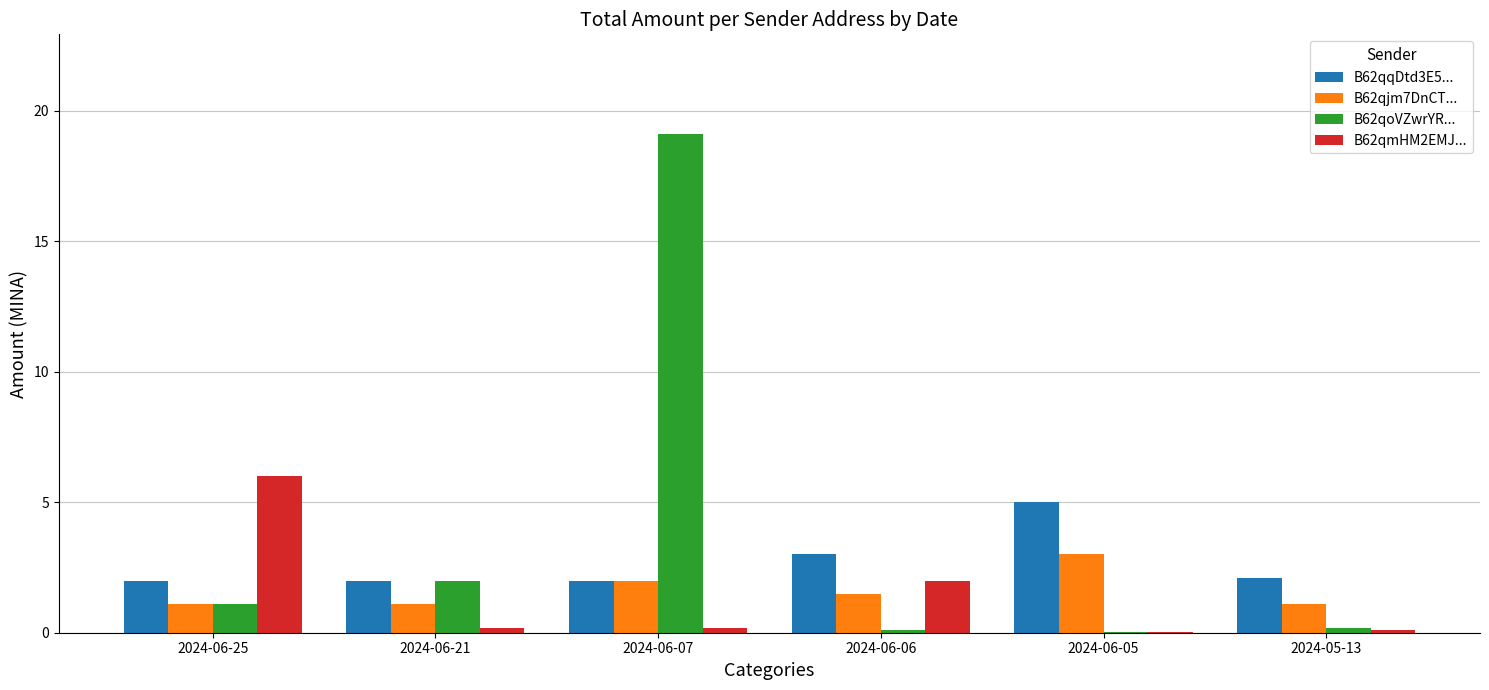

The B62qjm7DnCT... series shows 1.8 at 2024-06-25. True or false?

False